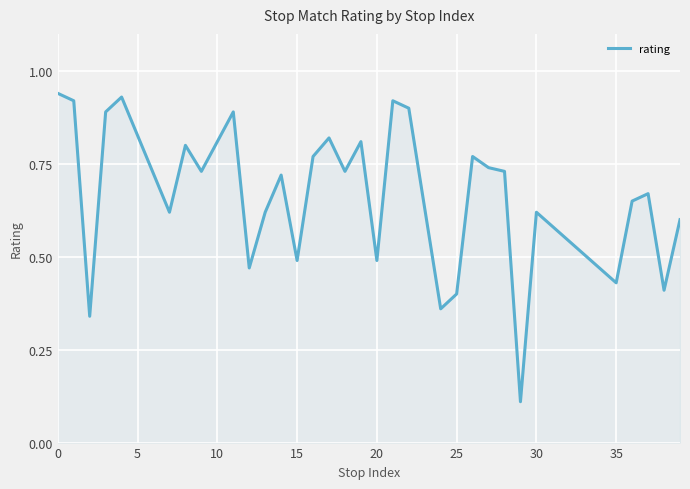

Does the chart have visible grid lines?

Yes